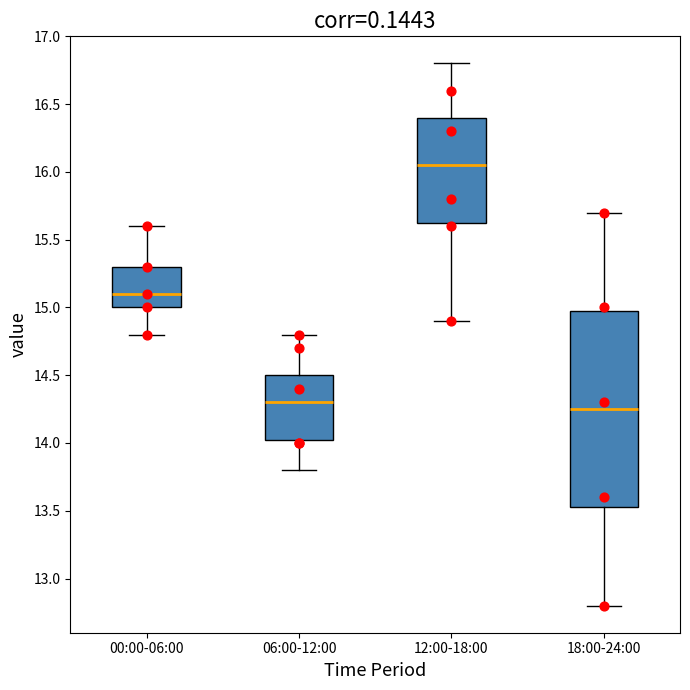

Reading left to right, read every box against the y-axis: the position of its median line, the range the box covers, and the ends of its whiskers. The values are not printed on the chart, so give them approximately, as read against the axis.

00:00-06:00: median 15.10, box 15.00 to 15.30, whiskers 14.80 to 15.60
06:00-12:00: median 14.30, box 14.05 to 14.50, whiskers 13.80 to 14.80
12:00-18:00: median 16.05, box 15.65 to 16.40, whiskers 14.90 to 16.80
18:00-24:00: median 14.25, box 13.55 to 15.00, whiskers 12.80 to 15.70